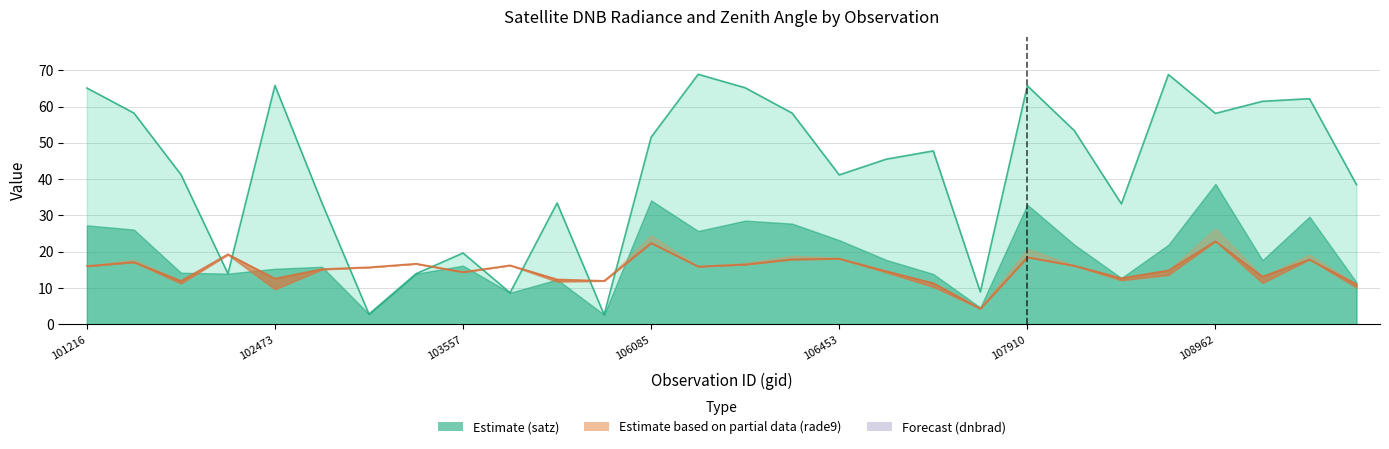

What is the difference between the satz values at 104154 and 106098?

60.1